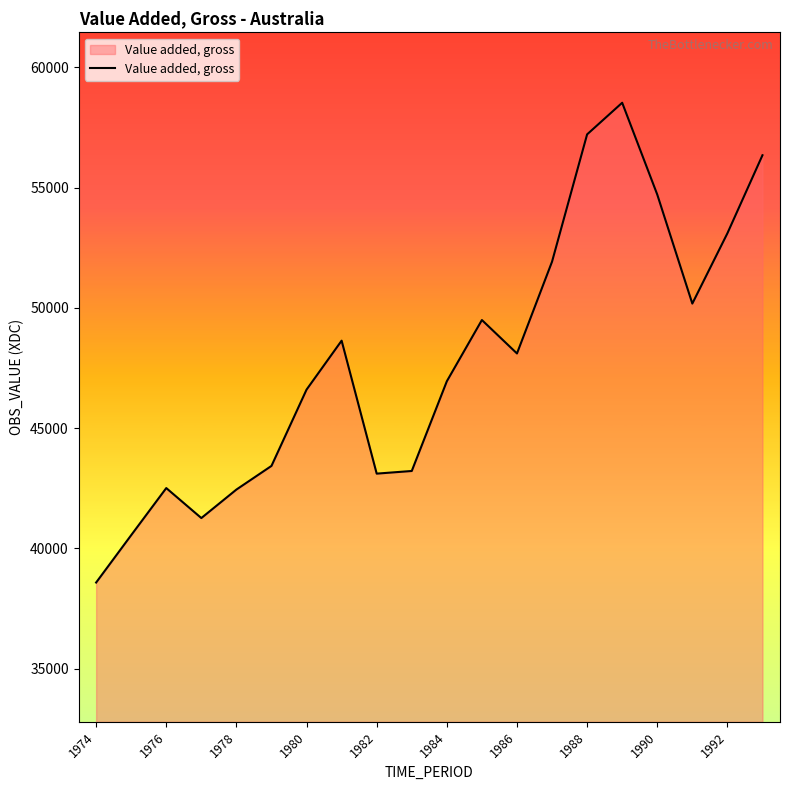

What is the minimum value shown in the chart?

38586